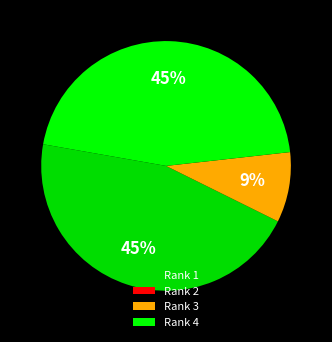

The Rank 3 slice represents 23% of the pie. True or false?

False